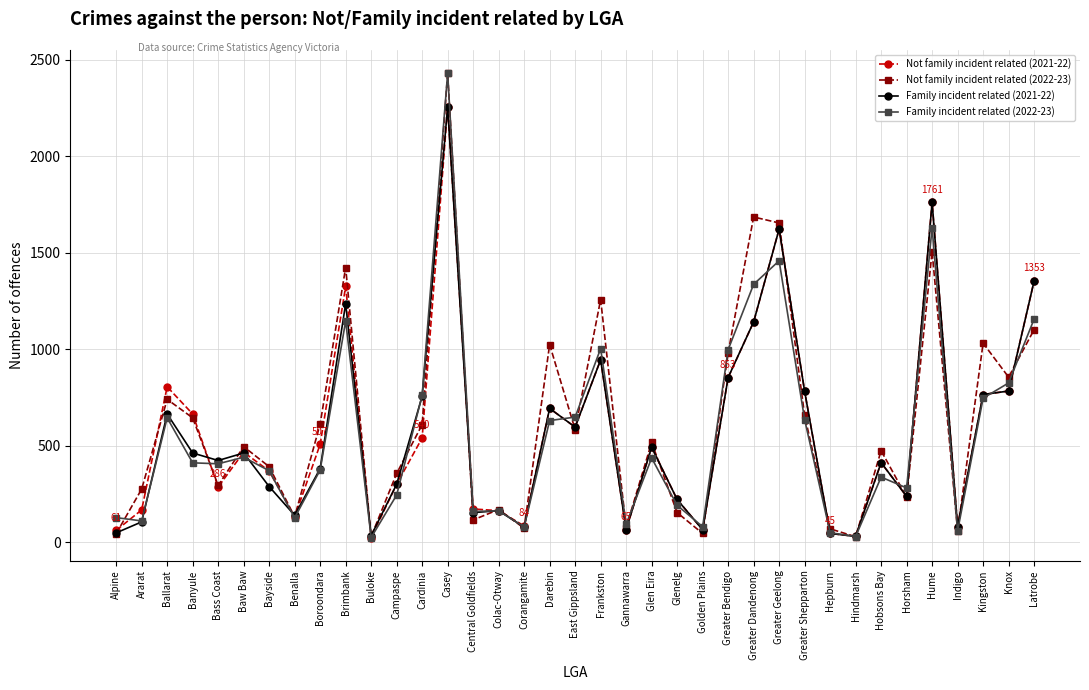

What is the total value across all series at Hindmarsh?

117